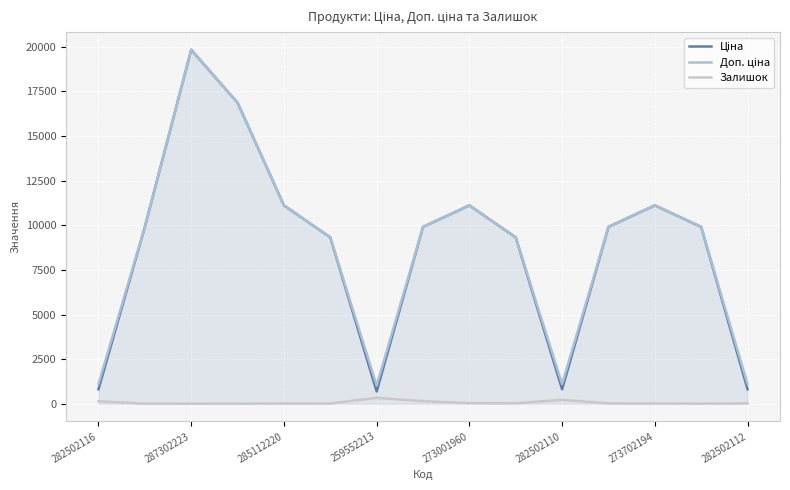

True or false: Залишок and Ціна intersect in this chart.

False